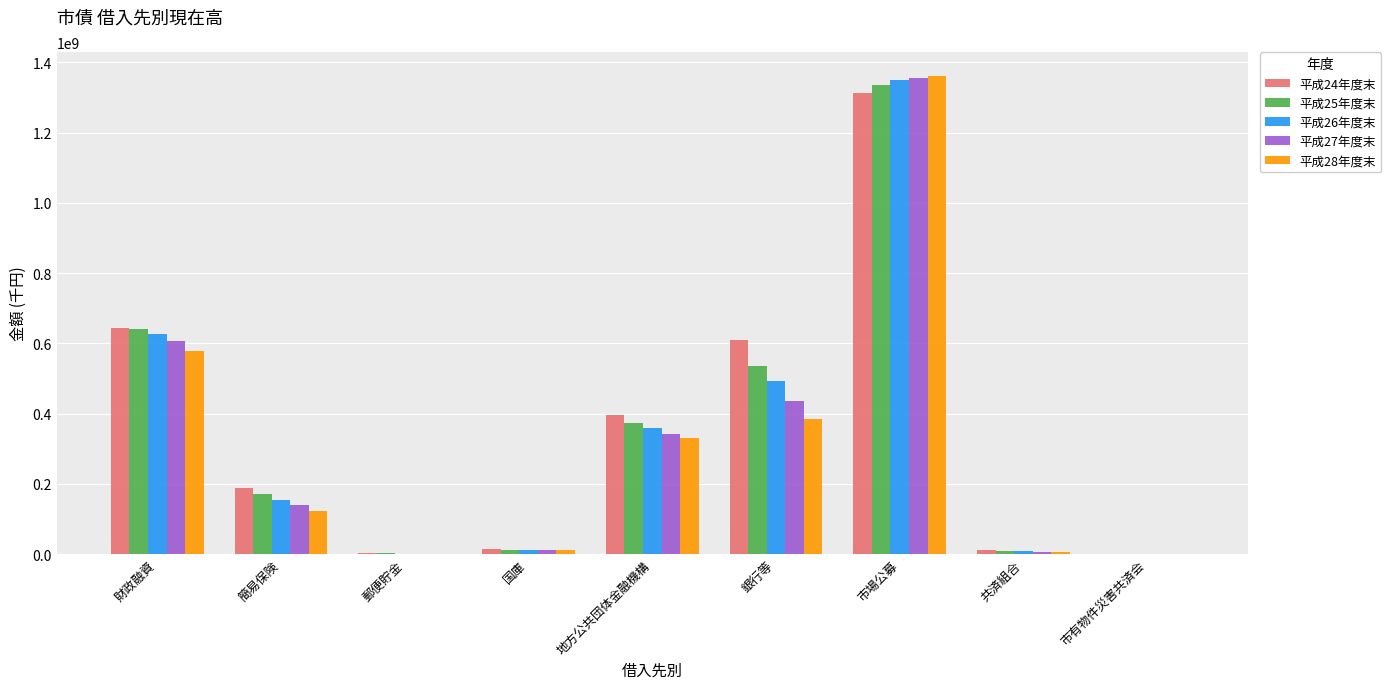

Where does the 平成27年度末 series first go above 138559967?

財政融資